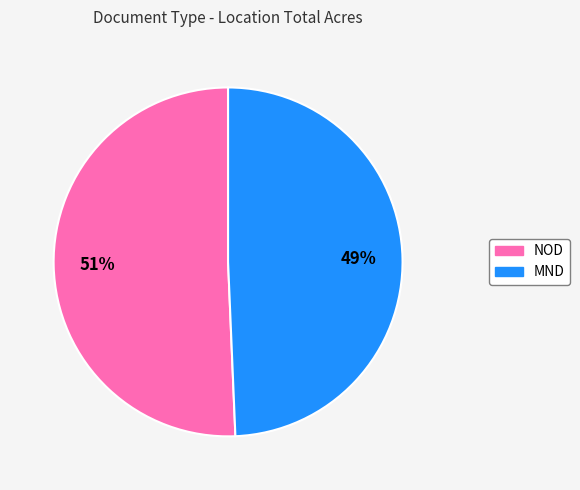

Is the sum of NOD and MND greater than half?

Yes